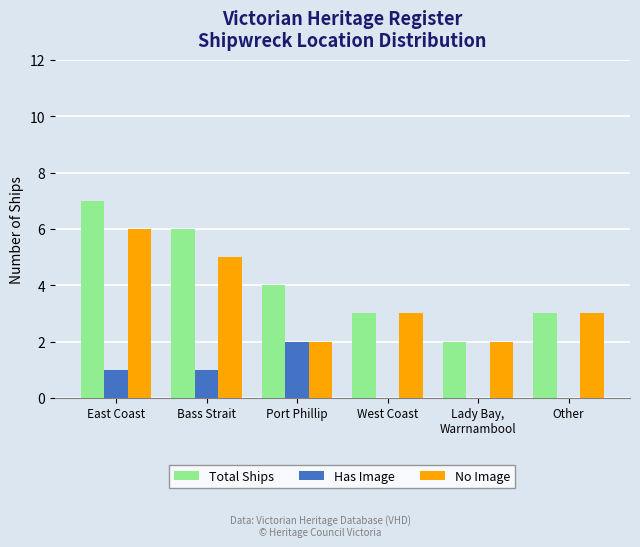

At which category is the sum across all series the highest?

East Coast